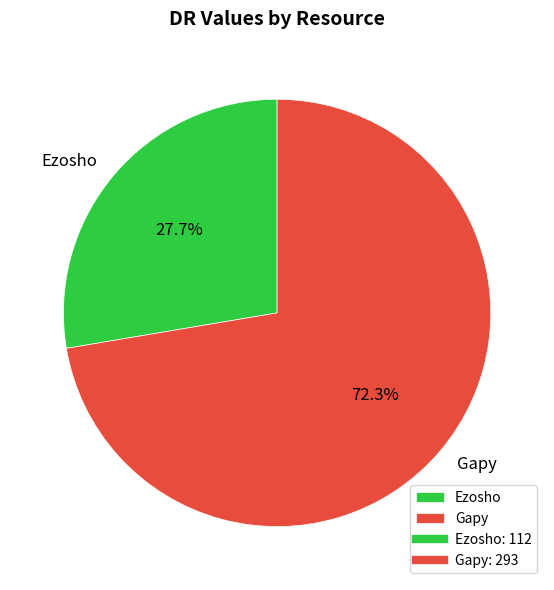

Rank the categories by value from highest to lowest.

Gapy, Ezosho